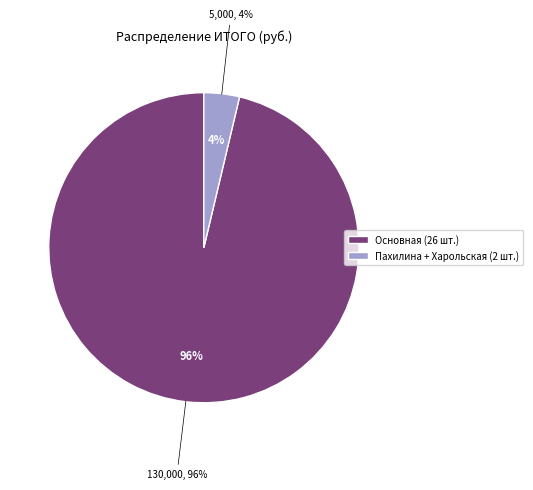

How many slices are in this pie chart?

2